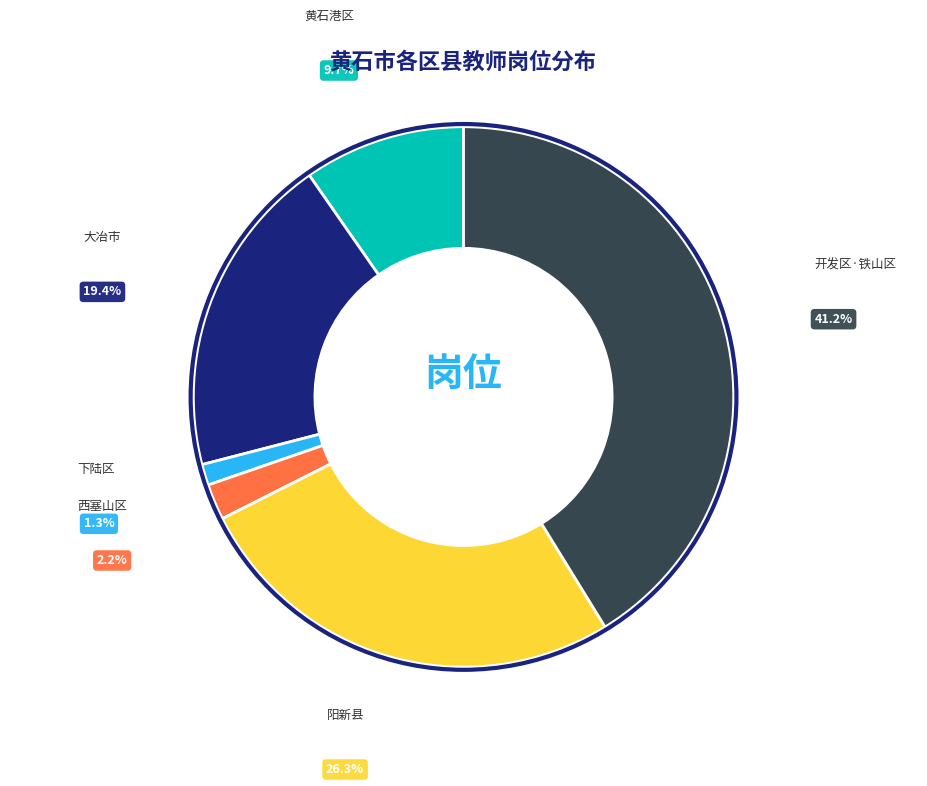

To the nearest percent, what is the difference between the largest and smallest slice percentages?

40%